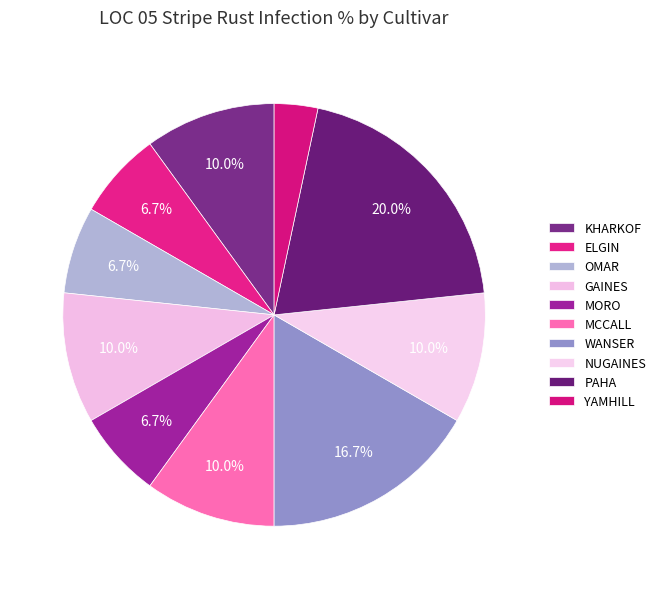

What is the total percentage of WANSER and MCCALL?

26.7%